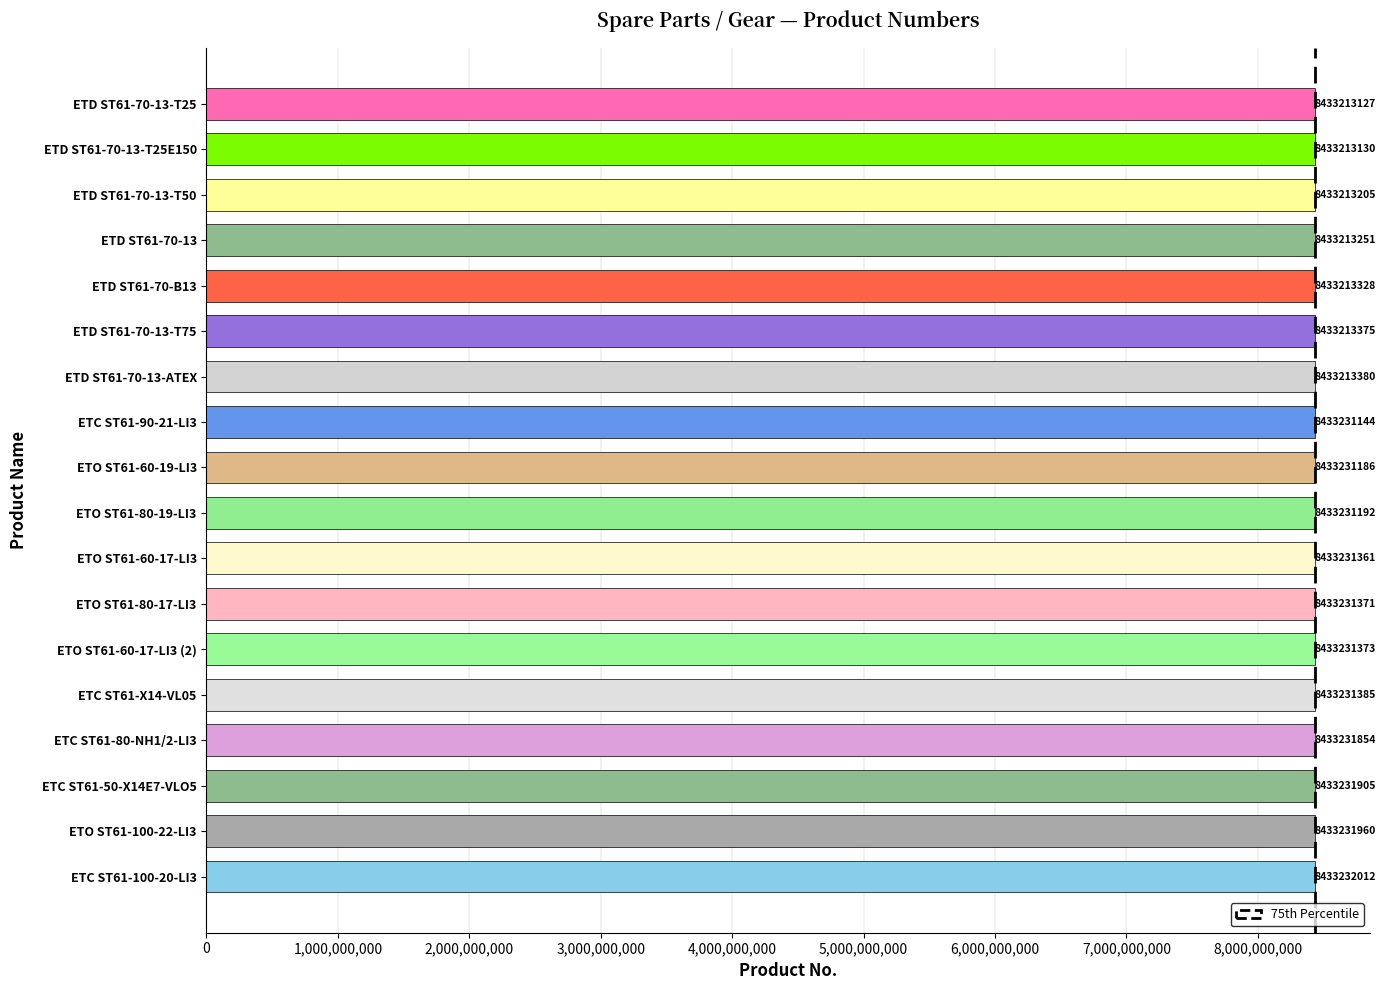

What is the smallest value displayed?

8433213127